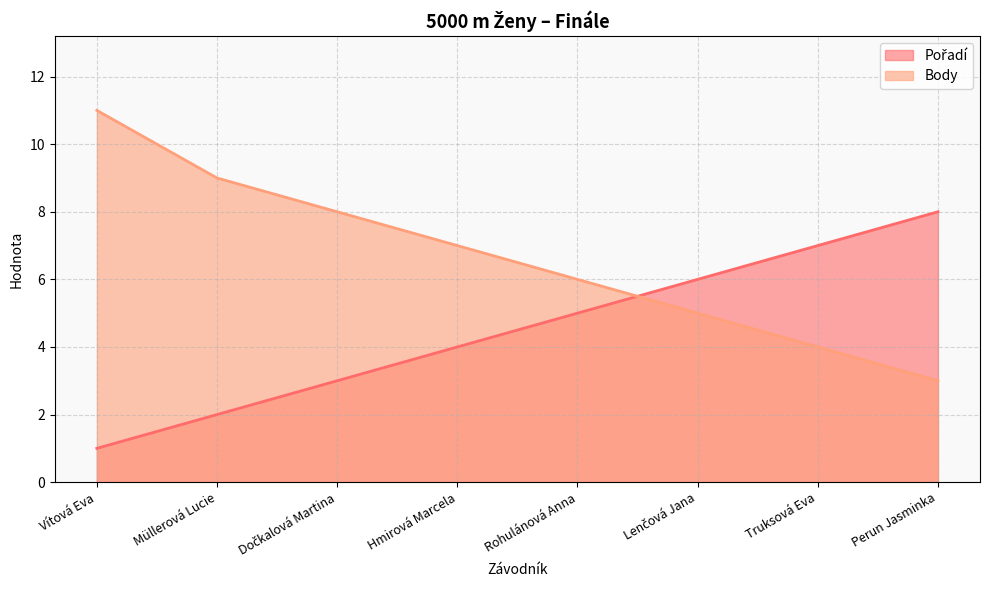

Reading left to right, transcribe all the data shown in this chart.

Pořadí: 1	2	3	4	5	6	7	8
Body: 11	9	8	7	6	5	4	3